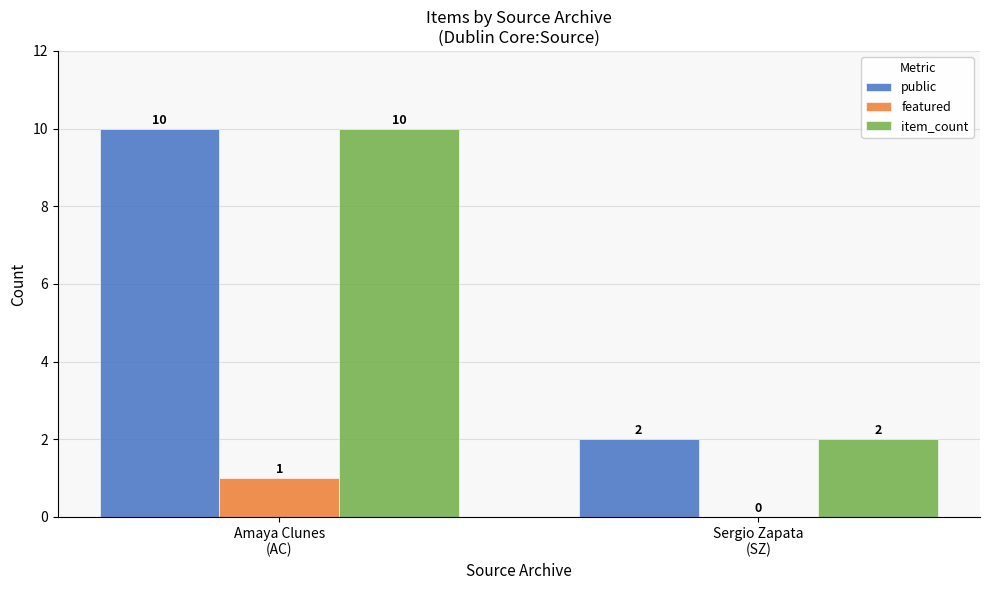

What is the sum of all public values?

12